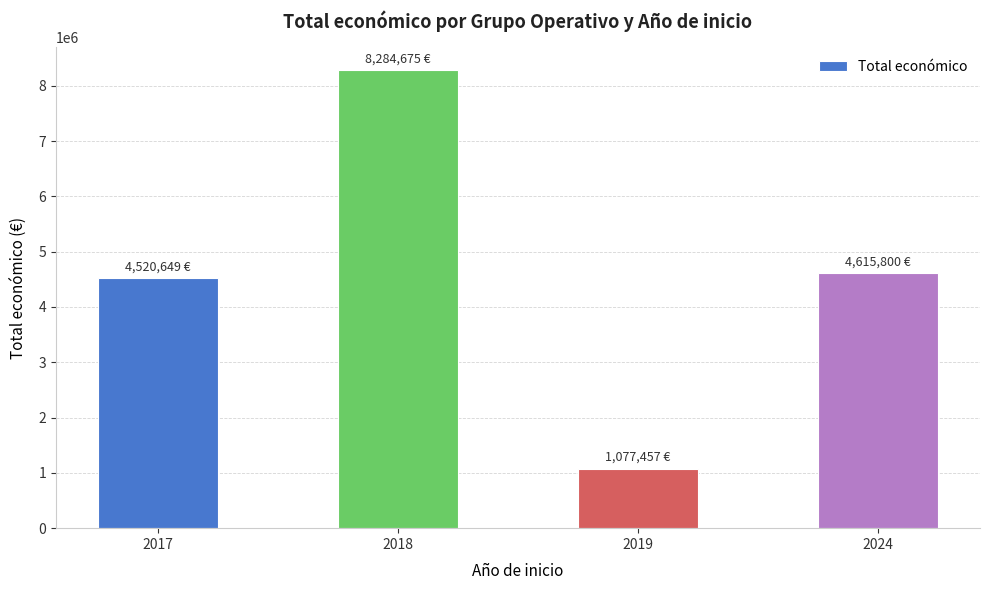

What is the difference between the maximum and minimum values?

7207218